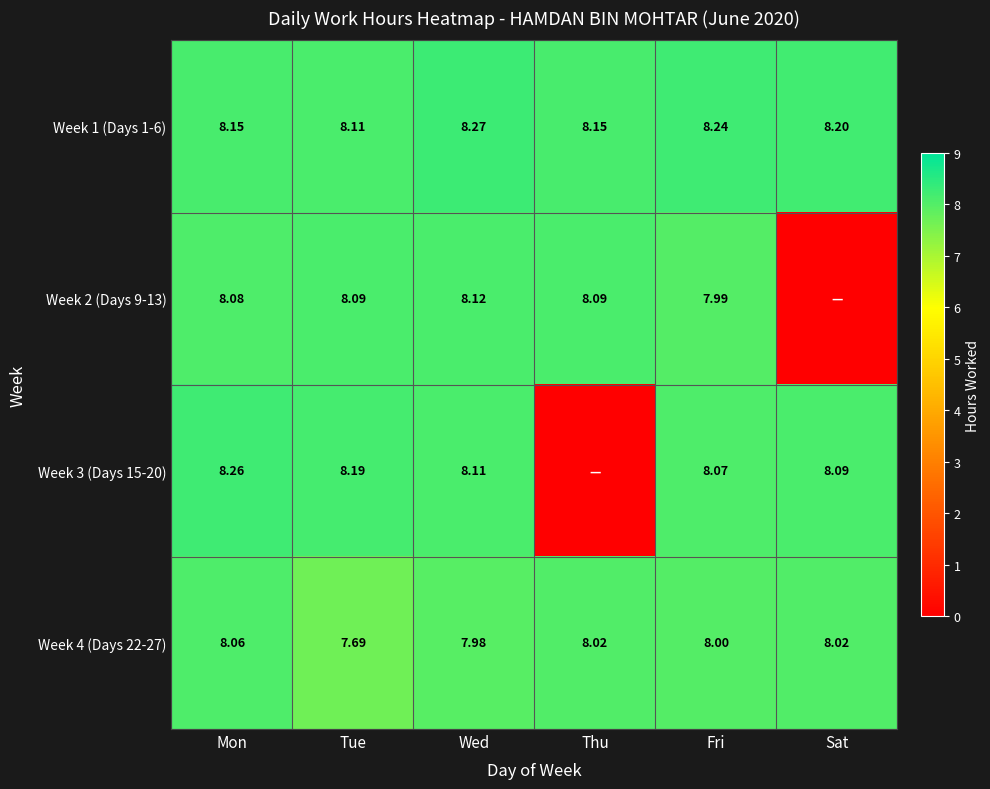

Which category has the lowest value in the Week 4 (Days 22-27) series?

Tue